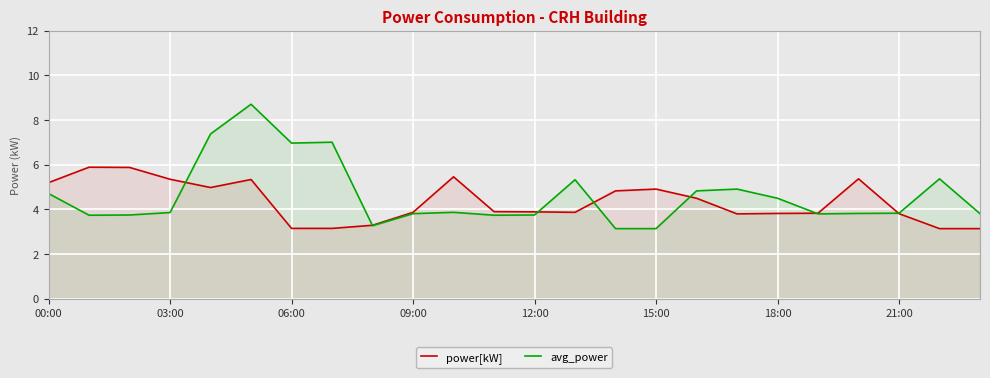

Does the chart display data point markers on the line(s)?

No